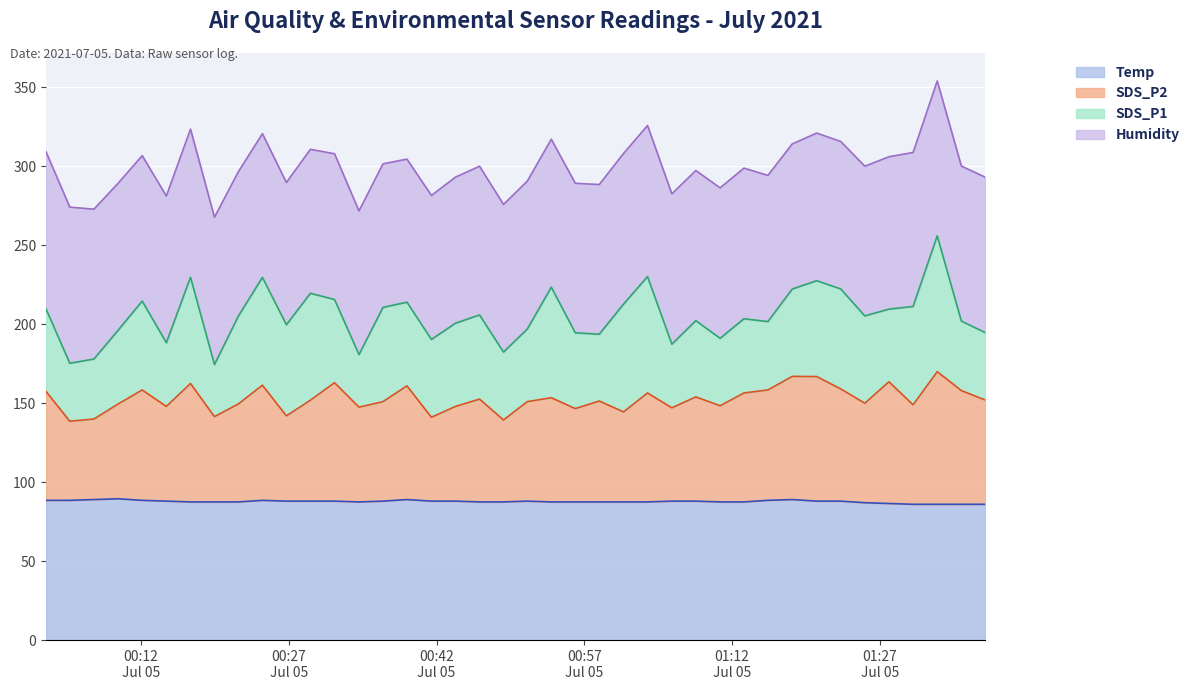

True or false: SDS_P2 has more than 1 interior local peaks.

True